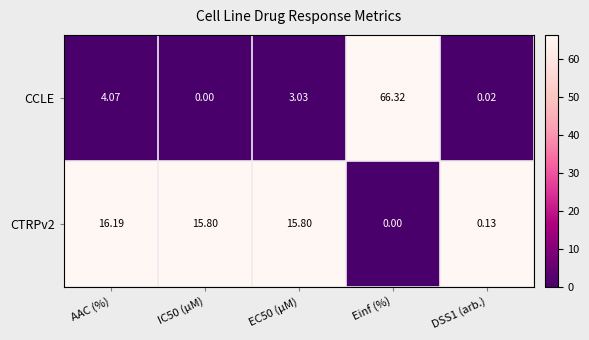

Where is CCLE nearest to the value 33?

AAC (%)